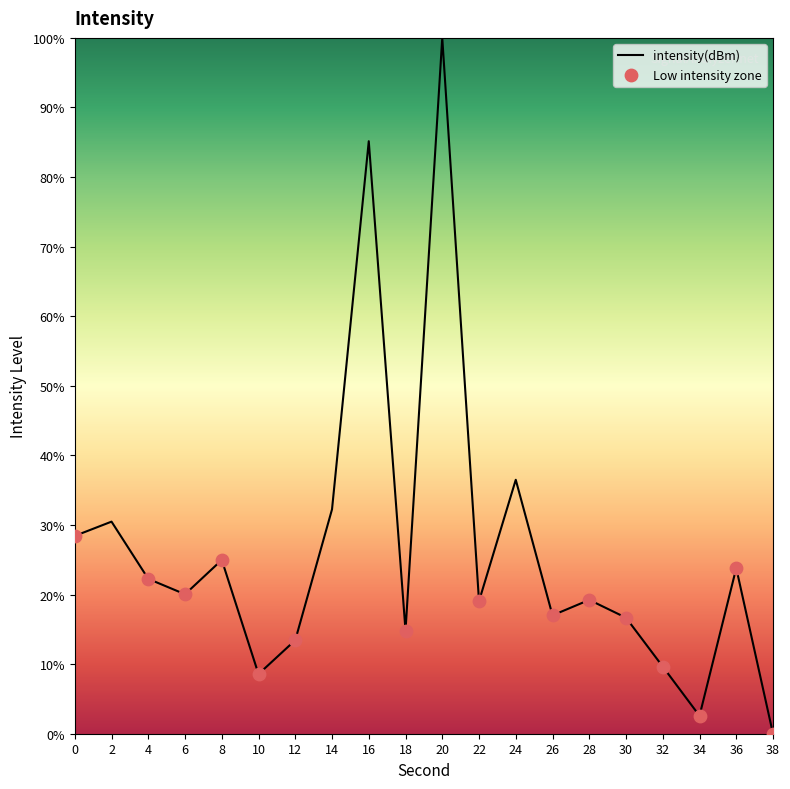

What is the change in value from 18 to 30?

+1.9